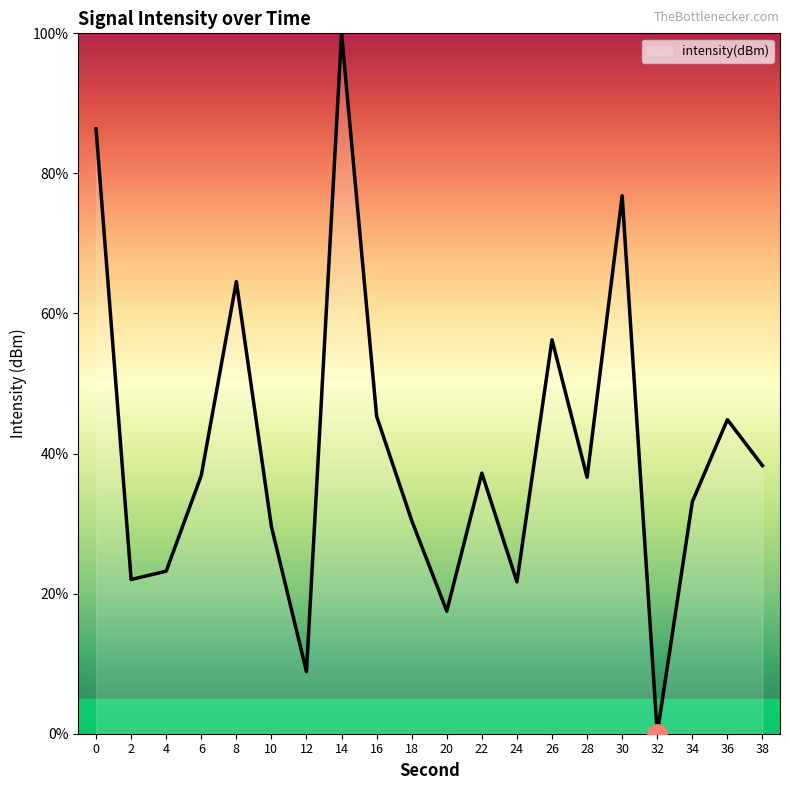

What is the difference between the values at 10 and 6?

7.3